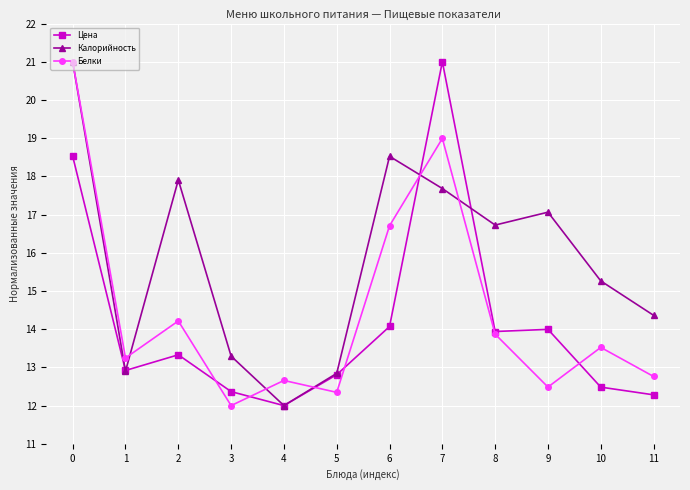

How many lines are shown in the chart?

3